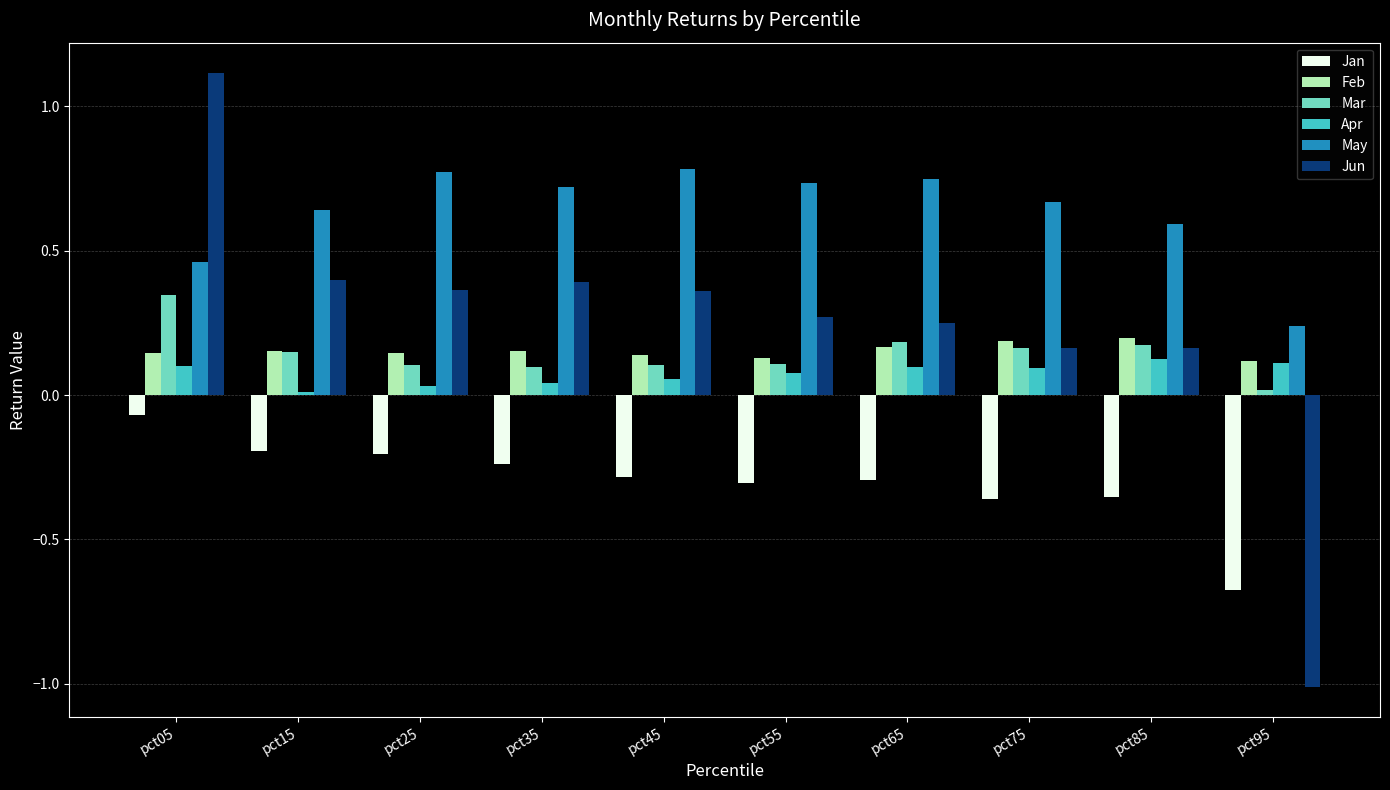

The value of May at pct25 is 1.3. True or false?

False